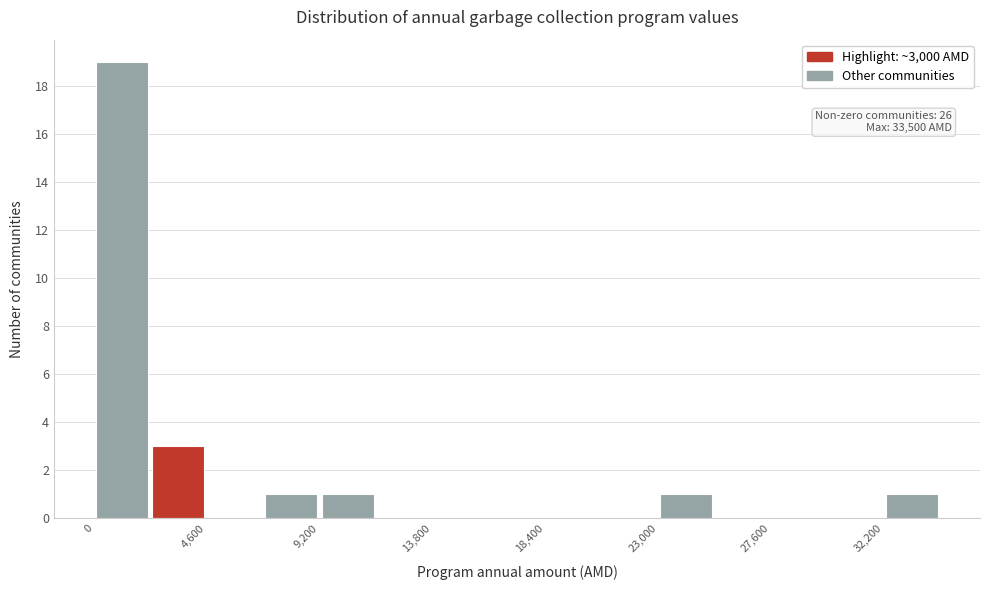

Over which range of the x-axis is the bar tallest?

0 to 2300